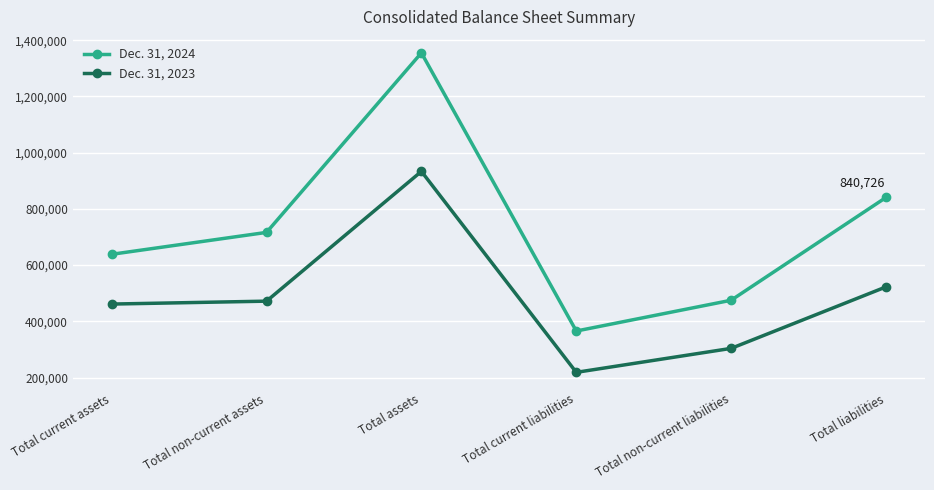

What value does the Dec. 31, 2024 series have at Total liabilities?

840726